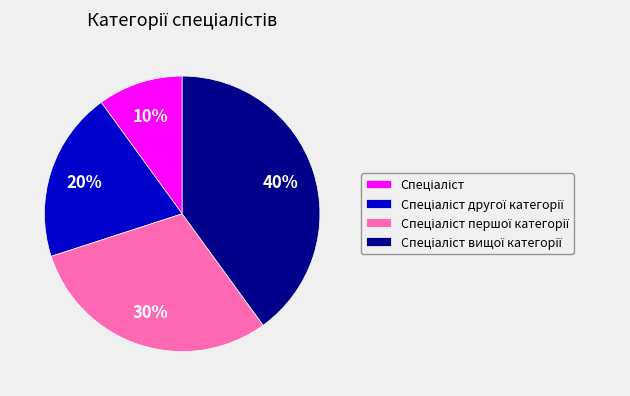

To the nearest percent, what is the difference between the largest and smallest slice percentages?

30%